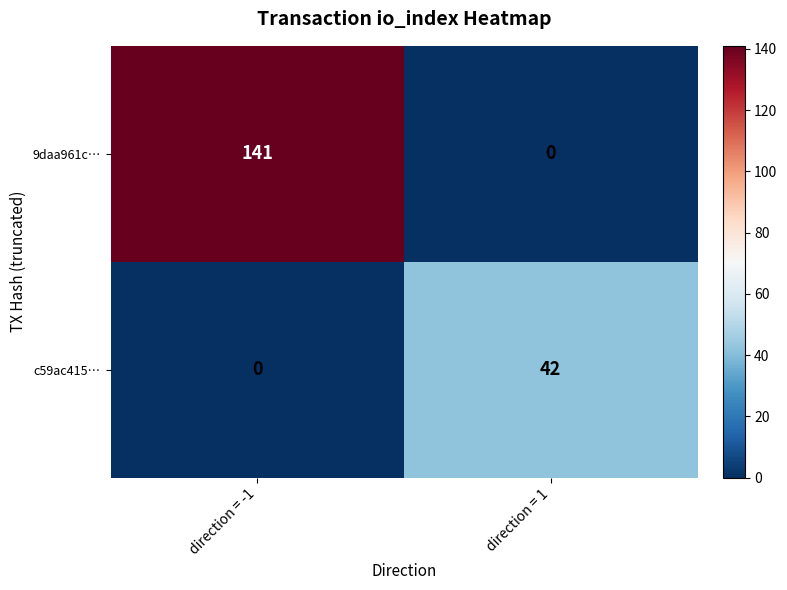

At which category is the sum across all series the highest?

direction = -1